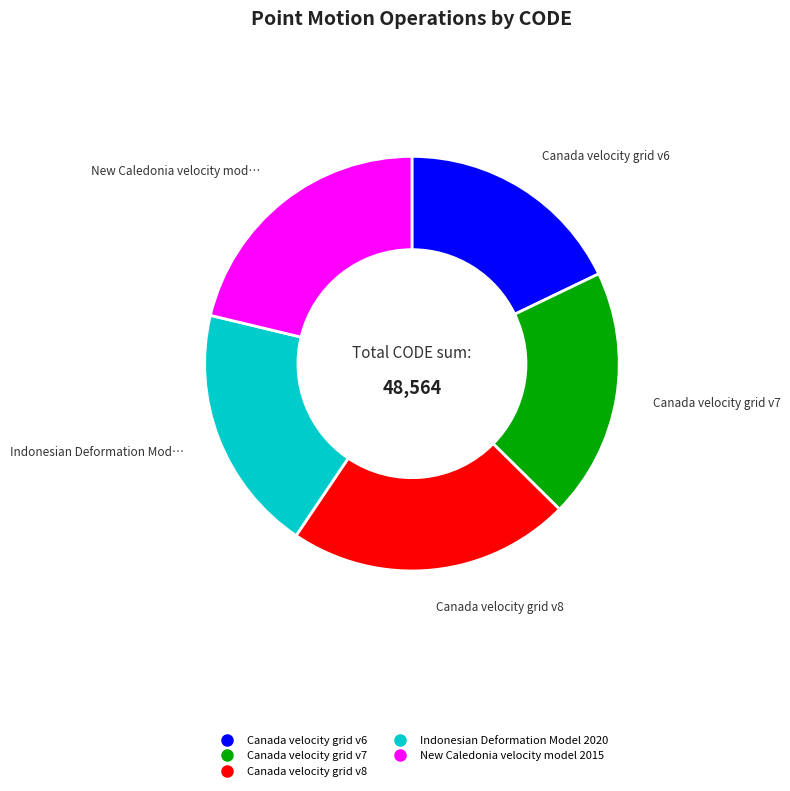

Approximately how many times larger is the value at Canada velocity grid v6 compared to New Caledonia velocity model 2015?

0.8